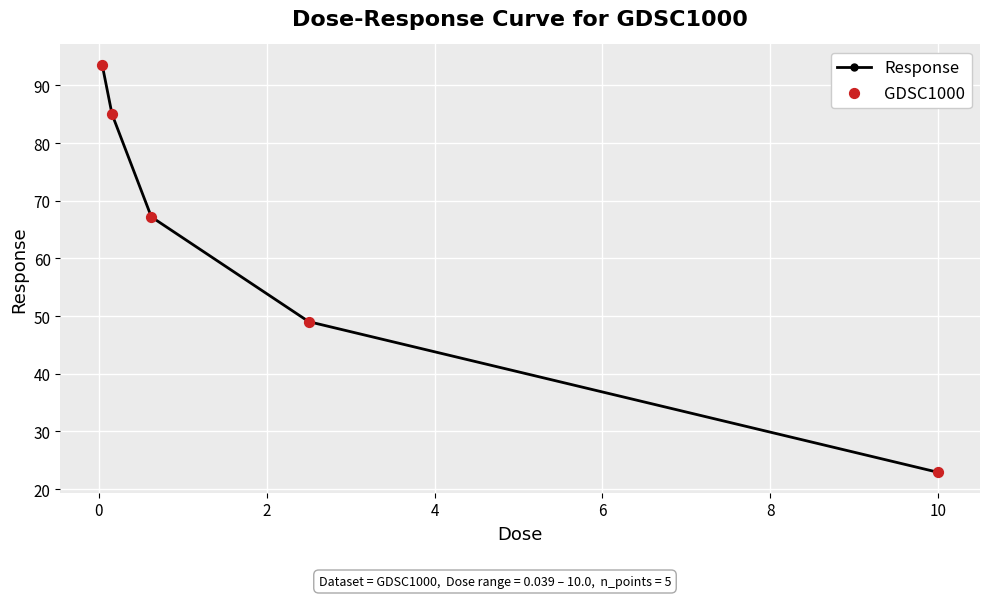

True or false: the data has more than 0 interior local peaks.

False